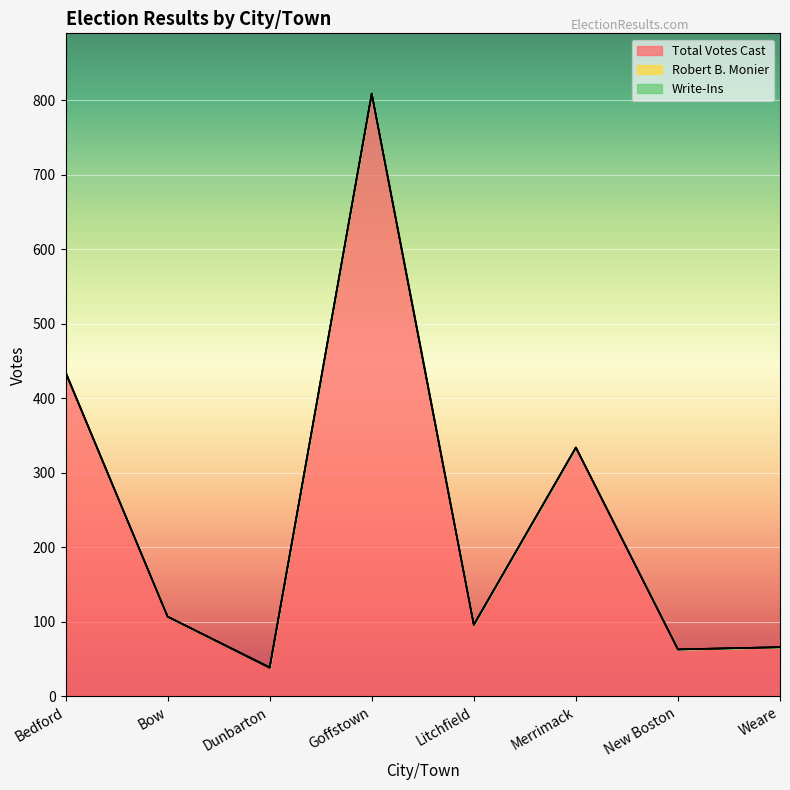

The value of Total Votes Cast at Bow is 70. True or false?

False